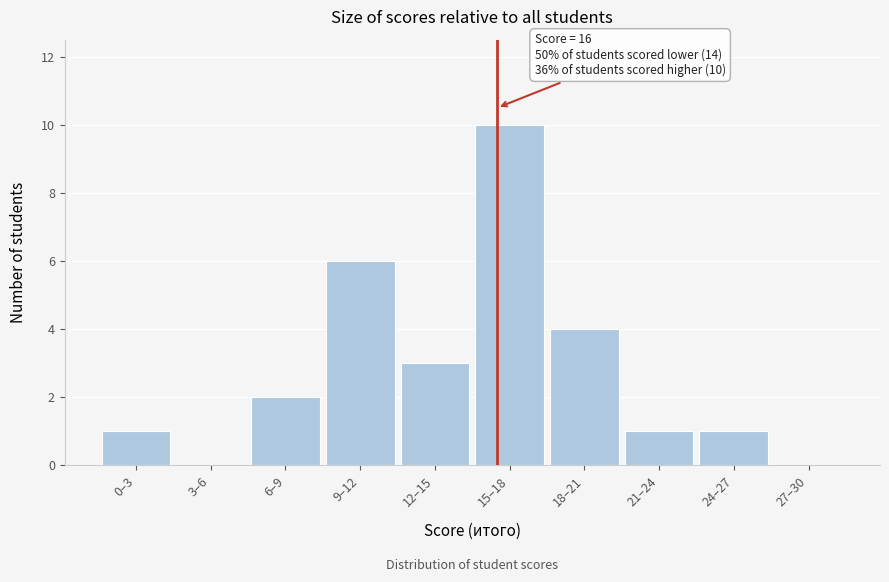

Reading right to left, what are all the values shown in this chart?

27–30=0	24–27=1	21–24=1	18–21=4	15–18=10	12–15=3	9–12=6	6–9=2	3–6=0	0–3=1